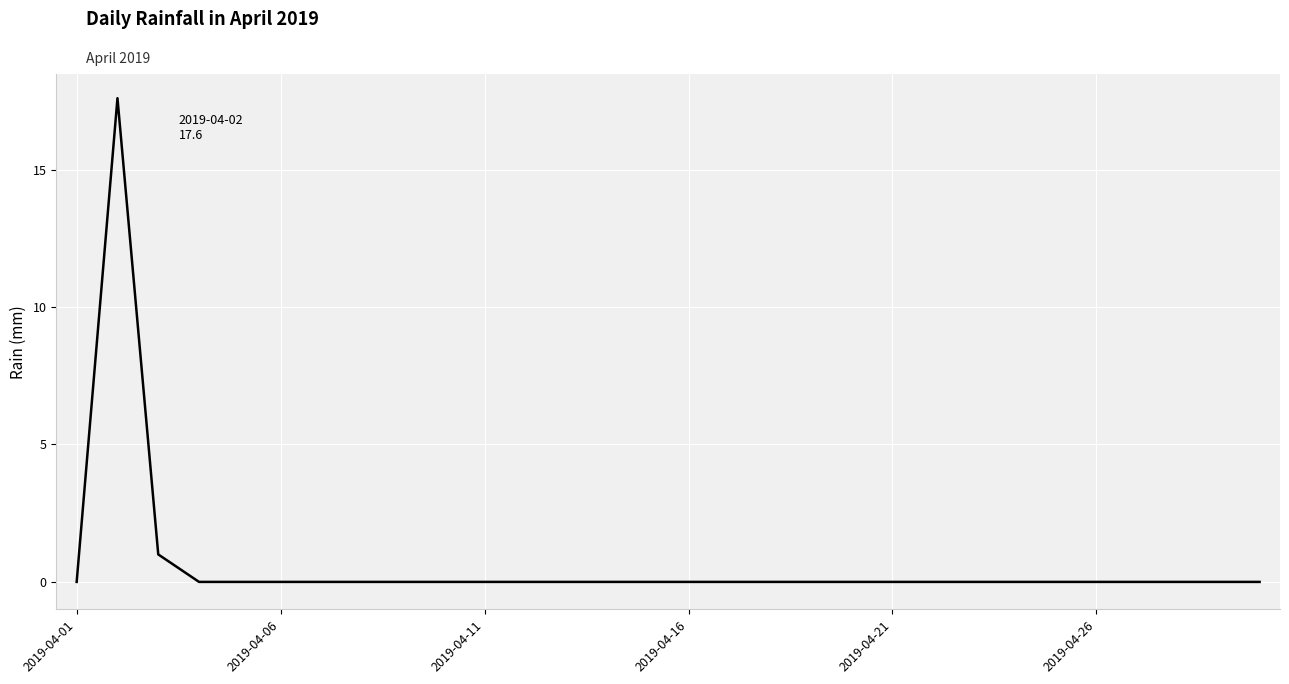

What is the average value?

0.6